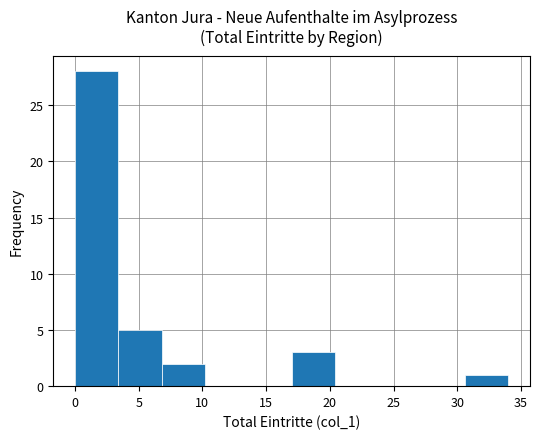

Reading left to right, transcribe this chart: for each bar, give the range it covers on the x-axis and its height. Neither the bar edges nor the heights are printed on the chart, so give them approximately, as read against the axes.

0.0 to 3.4: 28
3.4 to 6.8: 5
6.8 to 10.2: 2
10.2 to 13.6: 0
13.6 to 17.0: 0
17.0 to 20.4: 3
20.4 to 23.8: 0
23.8 to 27.2: 0
27.2 to 30.6: 0
30.6 to 34.0: 1